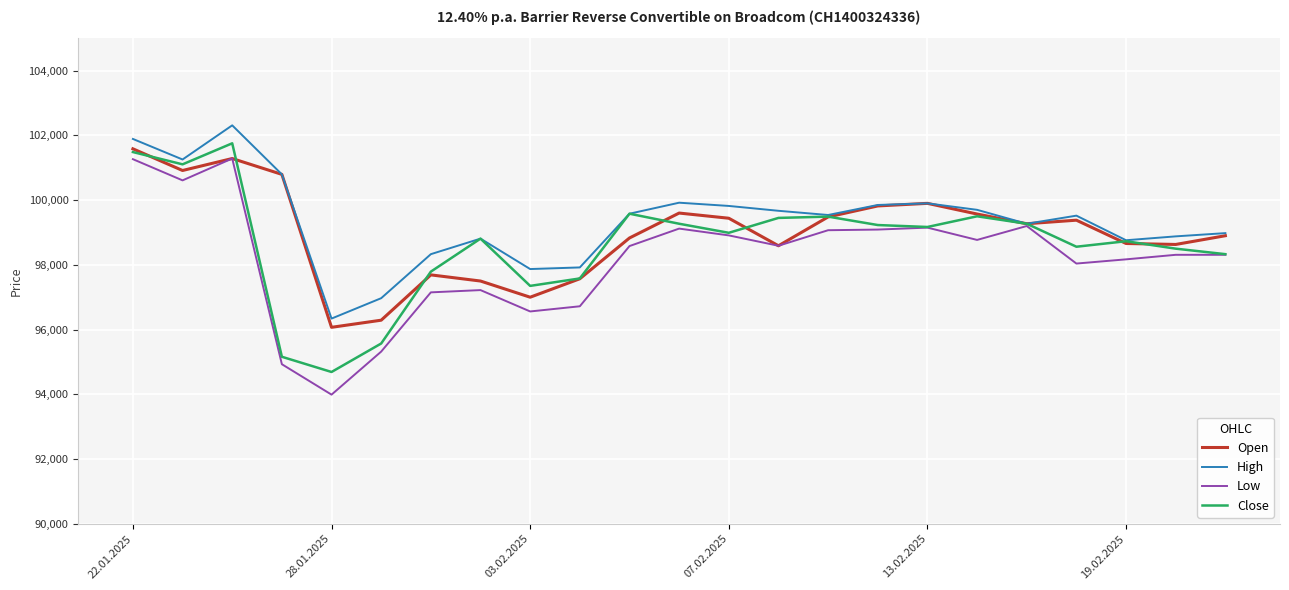

What is the minimum value shown in the chart?

93990